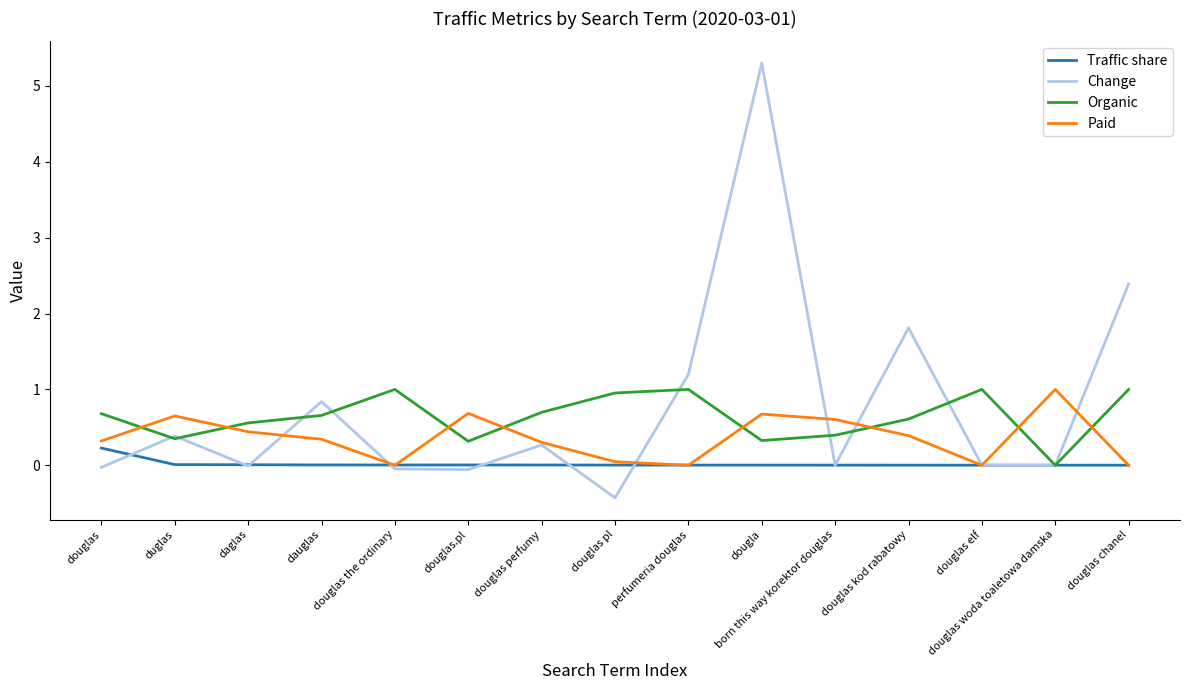

The Change series shows 0.3 at douglas perfumy. True or false?

True